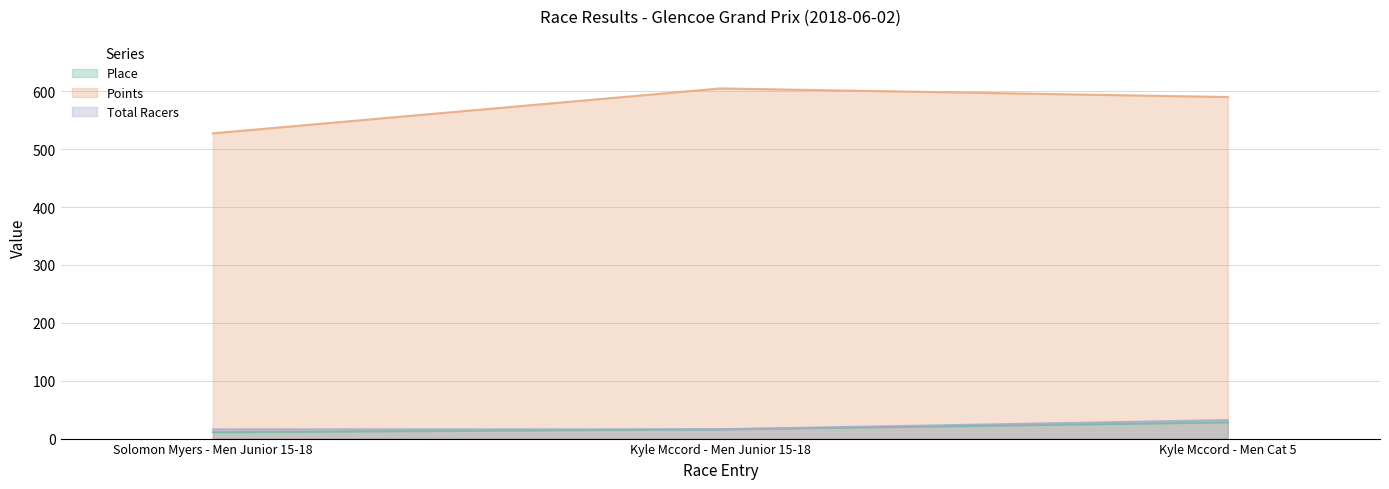

What is the minimum value shown in the chart?

11.0